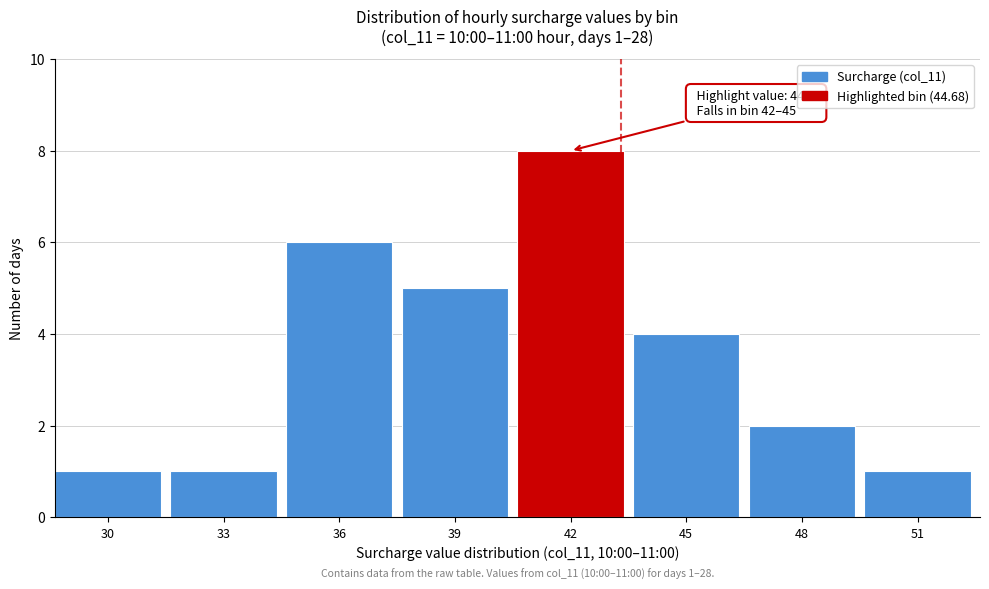

Reading left to right, what are all the values shown in this chart?

1	1	6	5	8	4	2	1